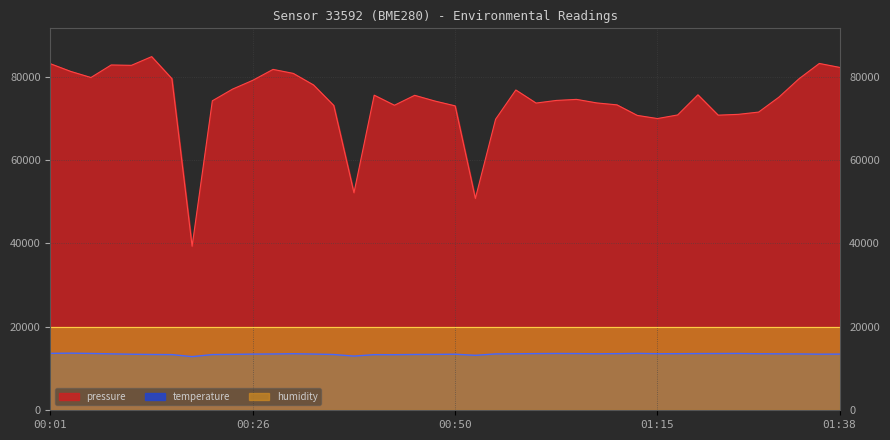

What position from the right is 00:21?

32